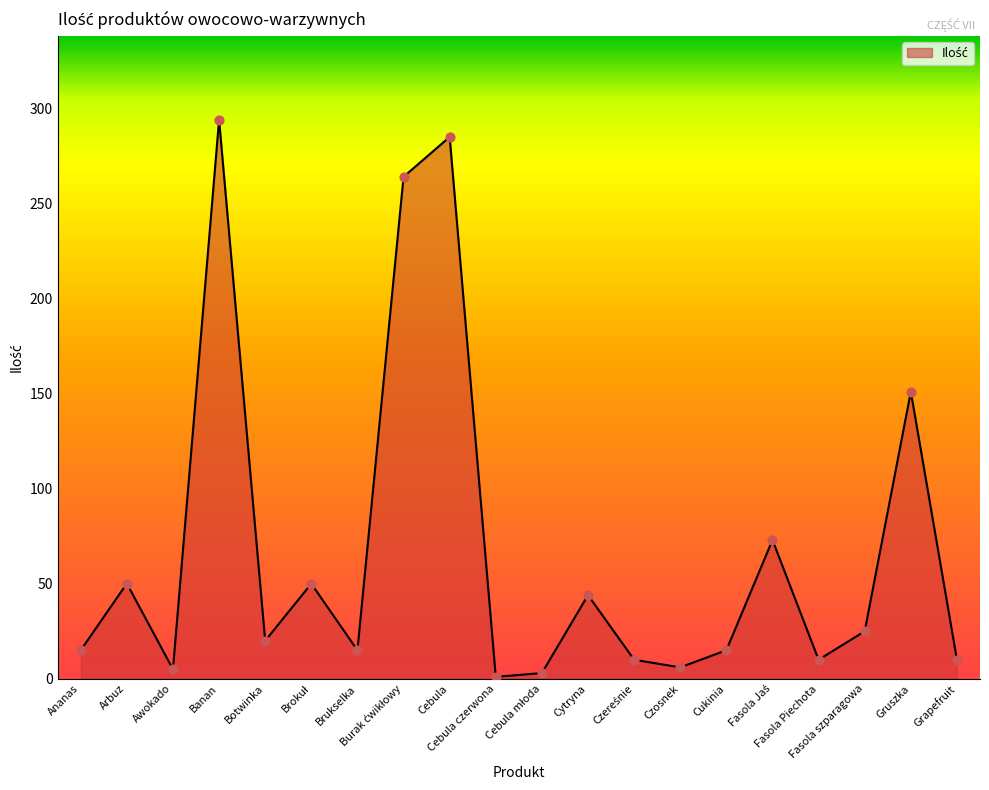

What is the change in value from Arbuz to Botwinka?

-30.1